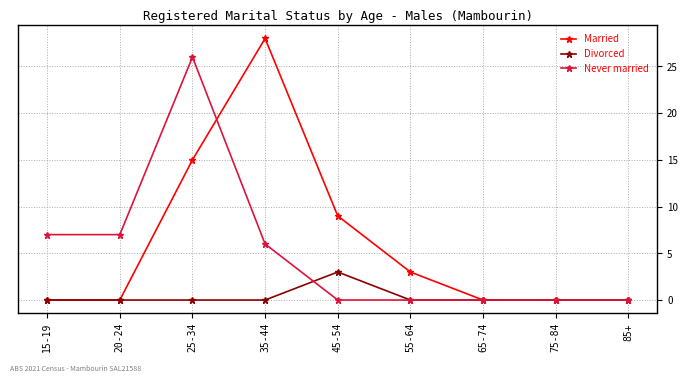

True or false: Never married has a value of -8 at 55-64.

False